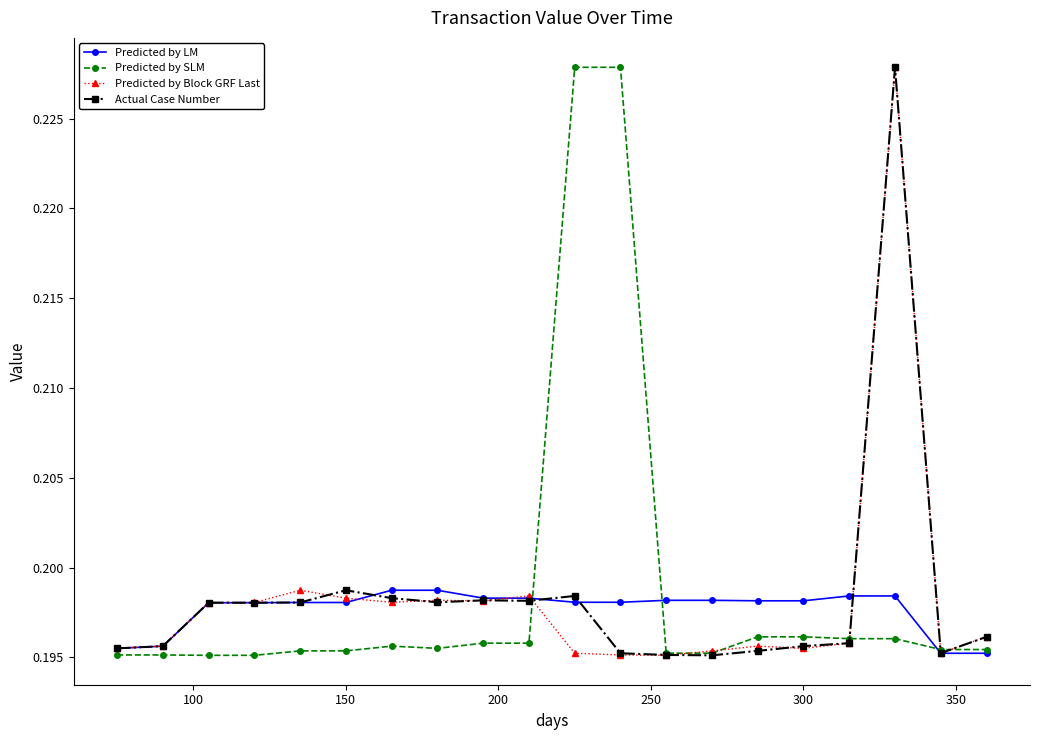

How many Predicted by SLM values are between 0 and 1?

20